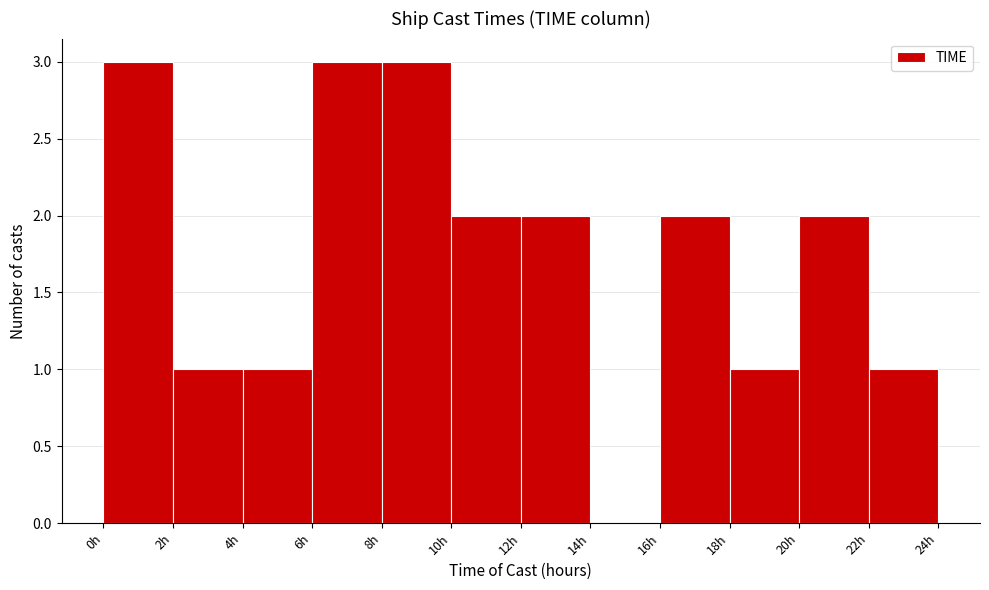

Reading left to right, list every bar in this chart as the range it spans on the x-axis followed by its height. The values are not printed on the chart, so give them approximately, as read against the axis.

0 to 2: 3
2 to 4: 1
4 to 6: 1
6 to 8: 3
8 to 10: 3
10 to 12: 2
12 to 14: 2
14 to 16: 0
16 to 18: 2
18 to 20: 1
20 to 22: 2
22 to 24: 1